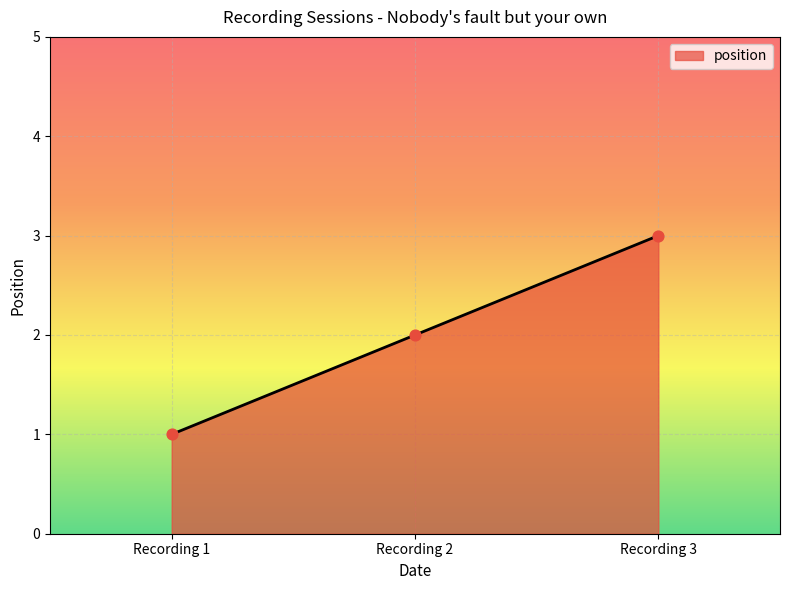

Which has a higher value, Recording 1 or Recording 2?

Recording 2